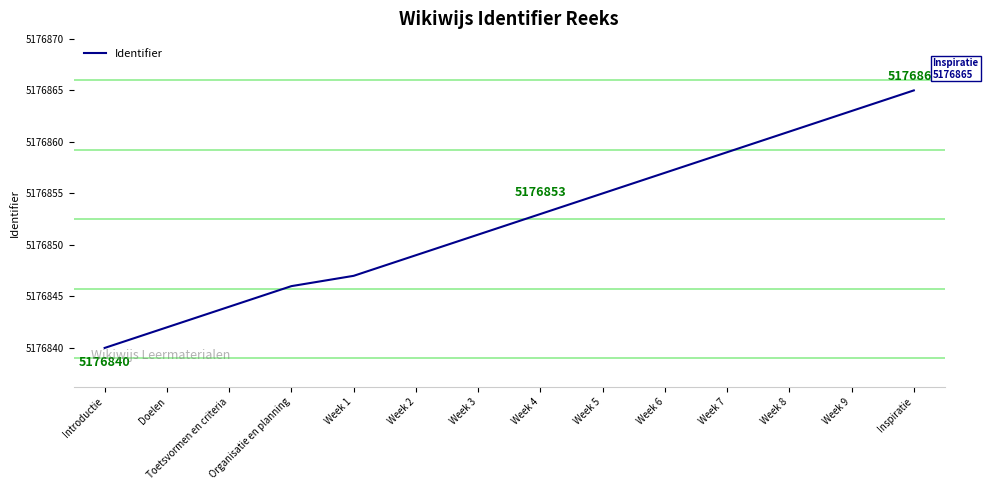

What is the sum of the values at Week 6 and Week 4?

10353710